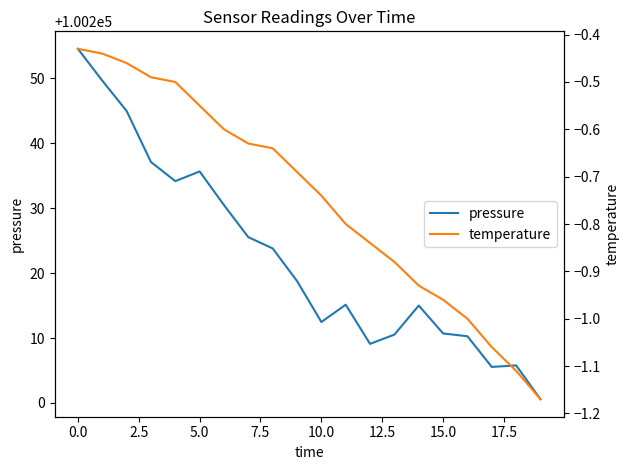

True or false: pressure and temperature intersect in this chart.

False